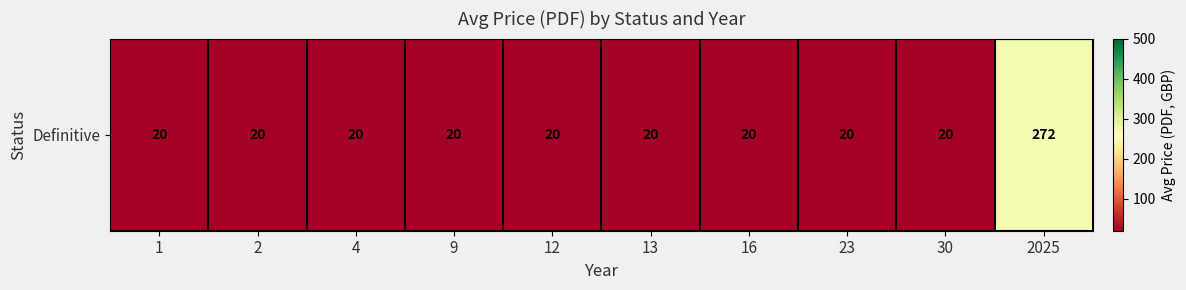

Reading right to left, what are all the values shown in this chart?

272	20	20	20	20	20	20	20	20	20